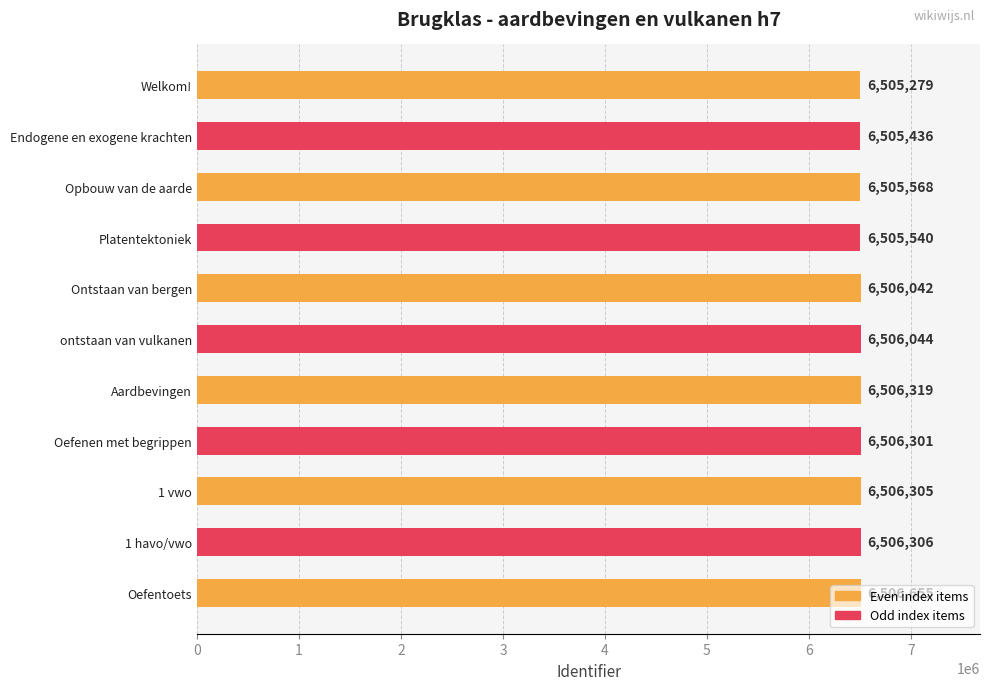

Is it true that the value at Endogene en exogene krachten is 6505436?

True